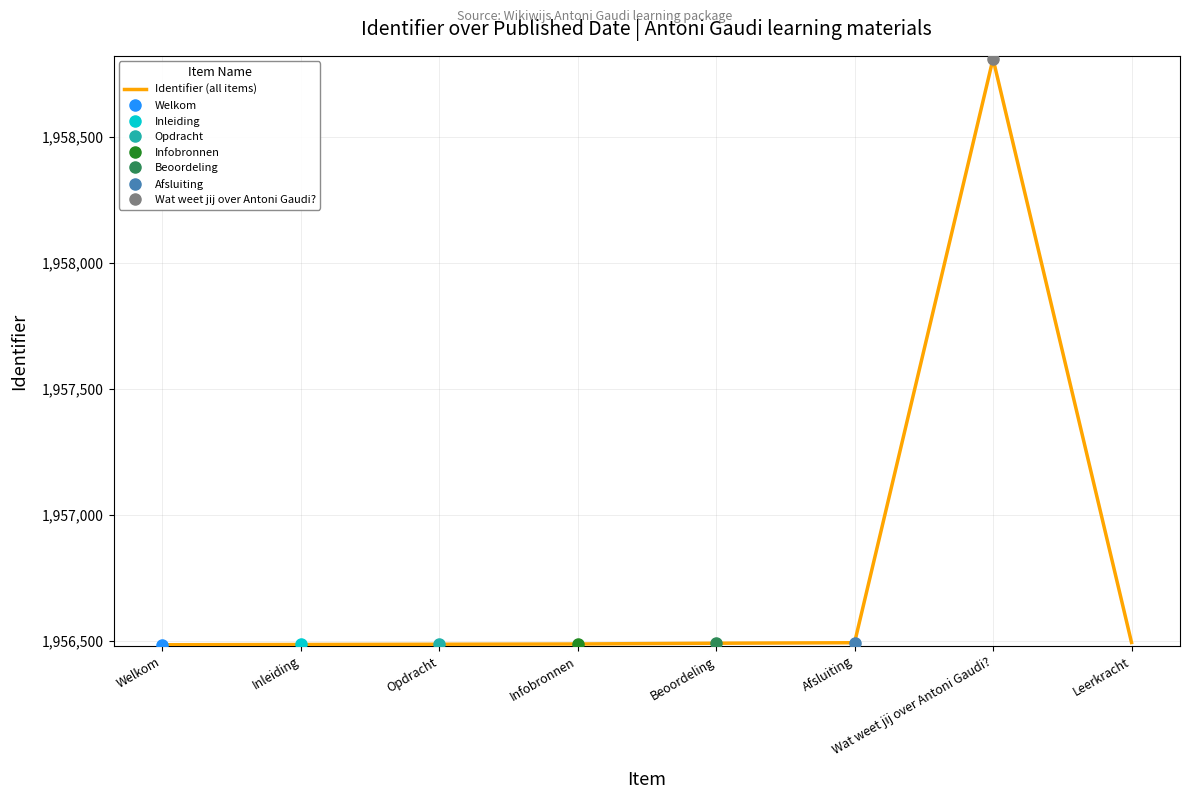

True or false: the data shows 1956494 at Leerkracht.

True